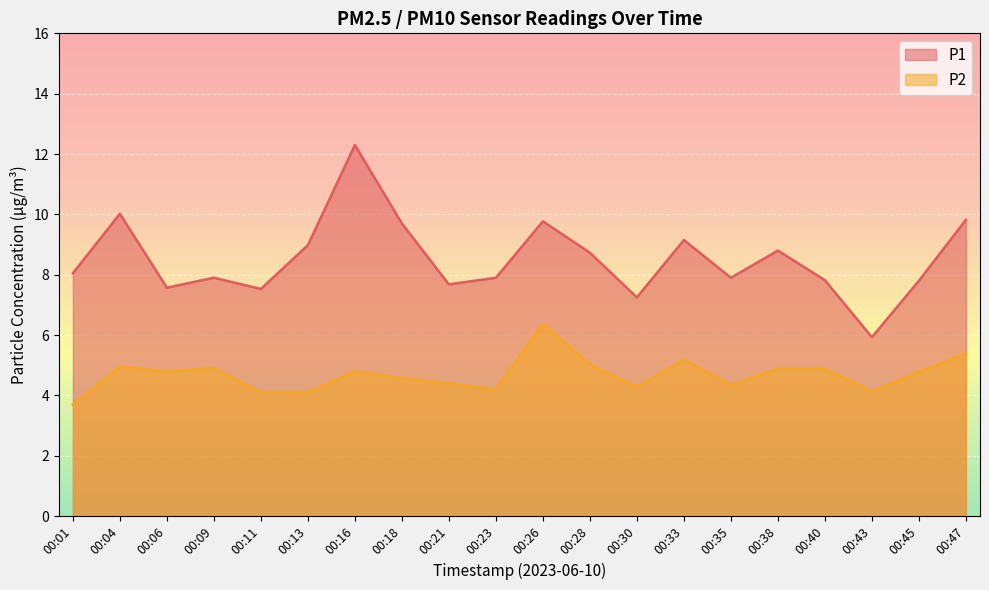

What is the greatest value displayed?

12.3